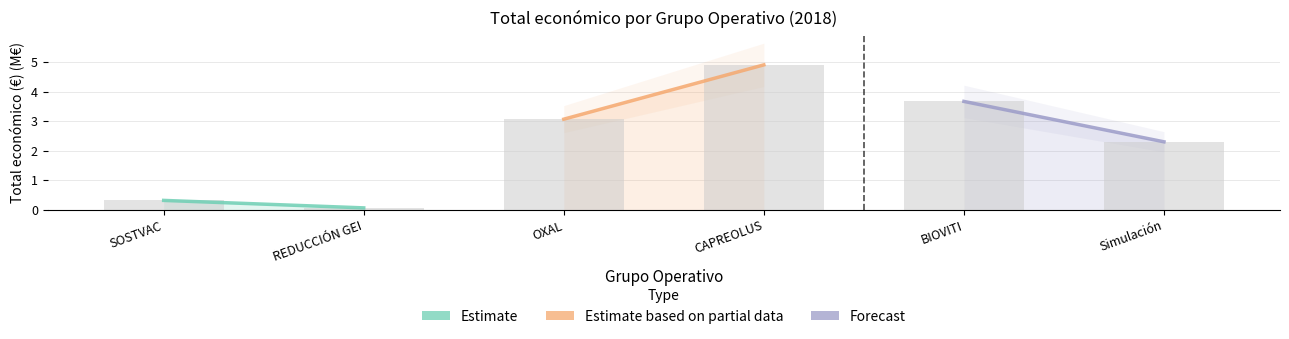

Approximately how many times larger is the value at Simulación compared to BIOVITI?

0.6